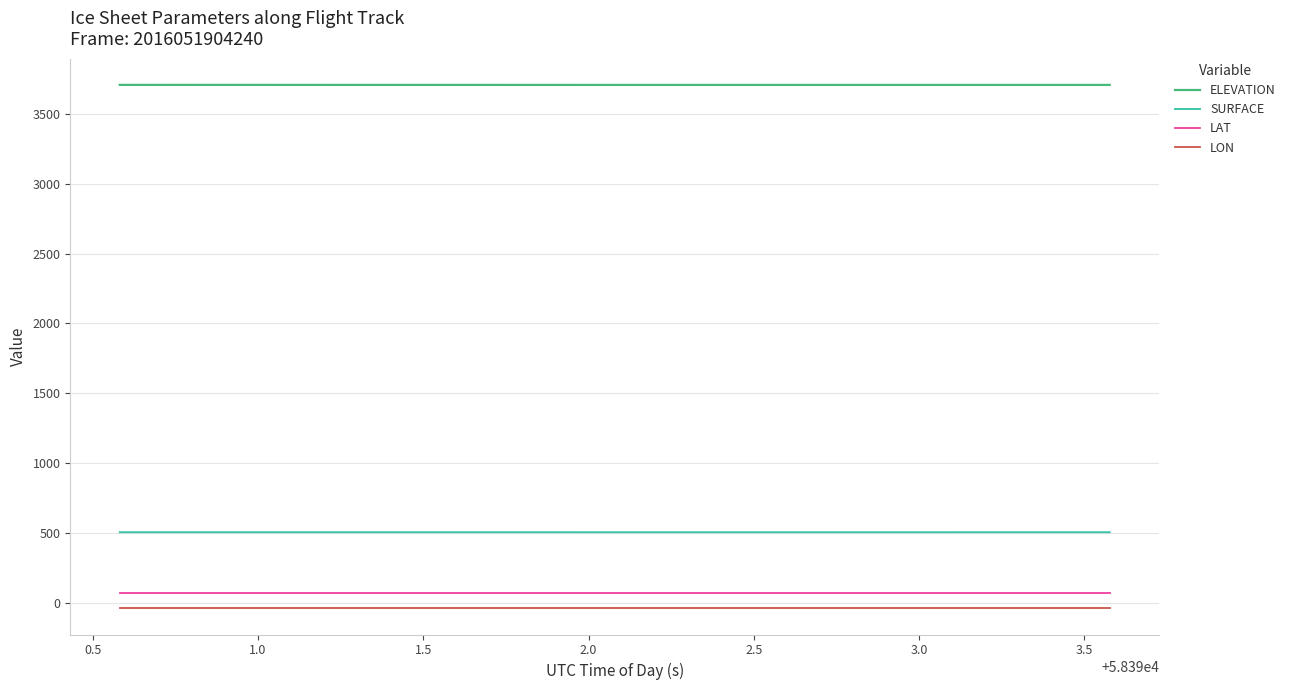

How many lines are shown in the chart?

4